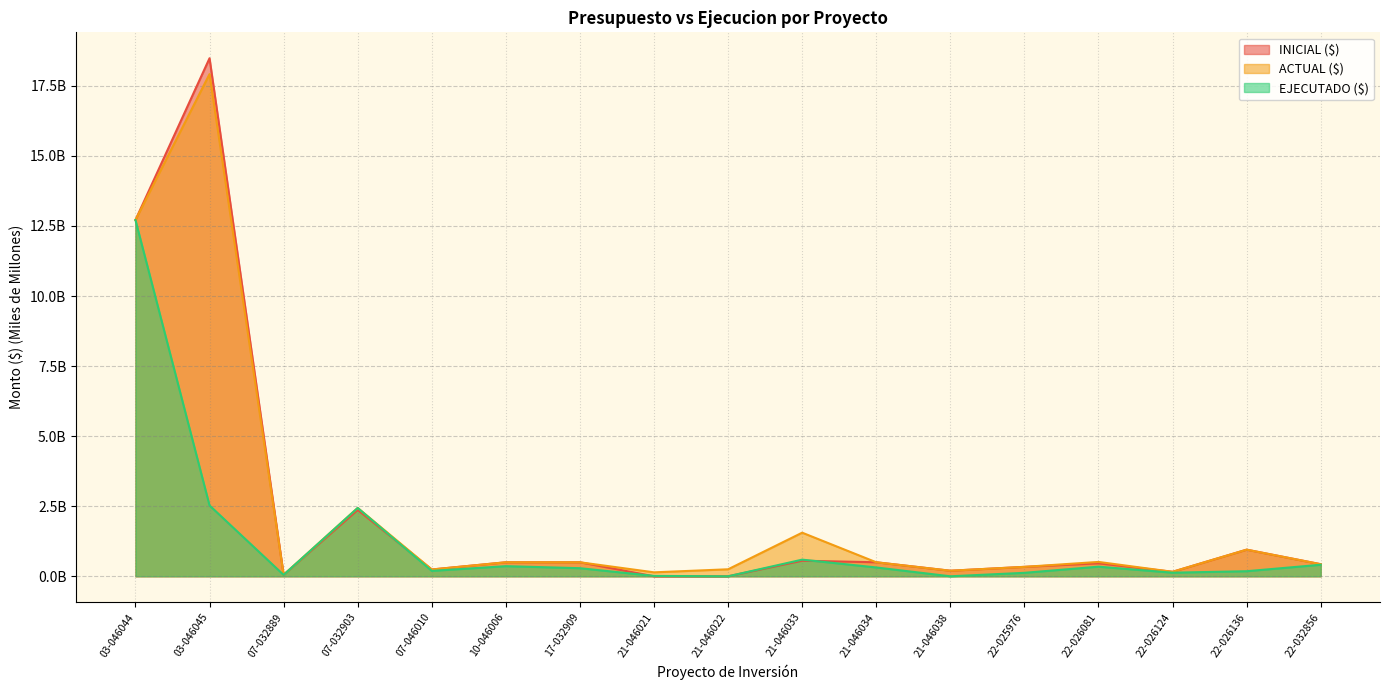

What is the label of the 7th point from the left?

17-032909